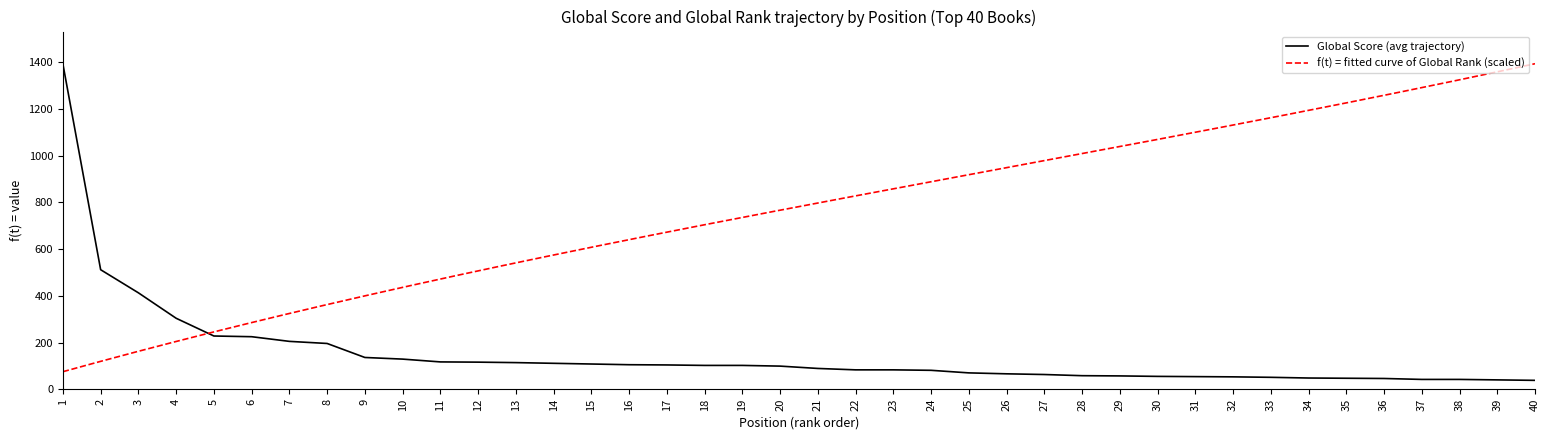

What is the value of the 22nd point from the left?

83